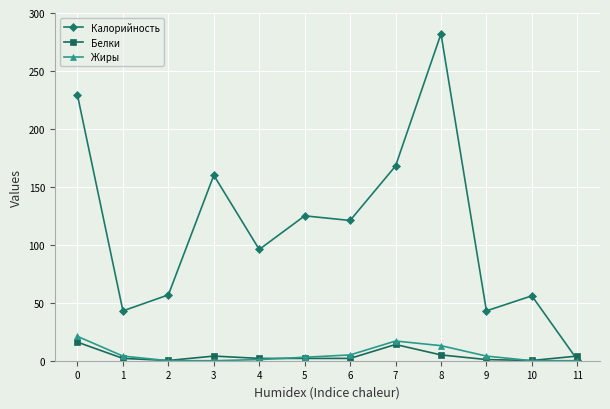

What is the greatest value displayed?

282.0